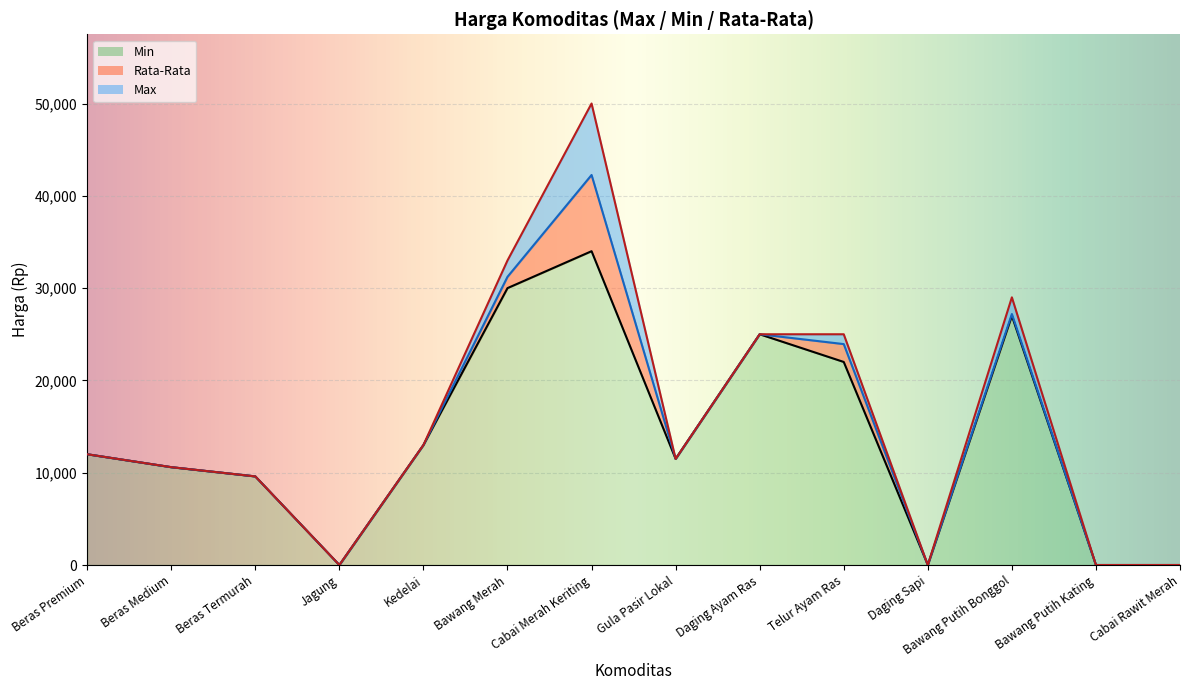

What is the difference between the Rata-Rata values at Bawang Putih Kating and Gula Pasir Lokal?

11500